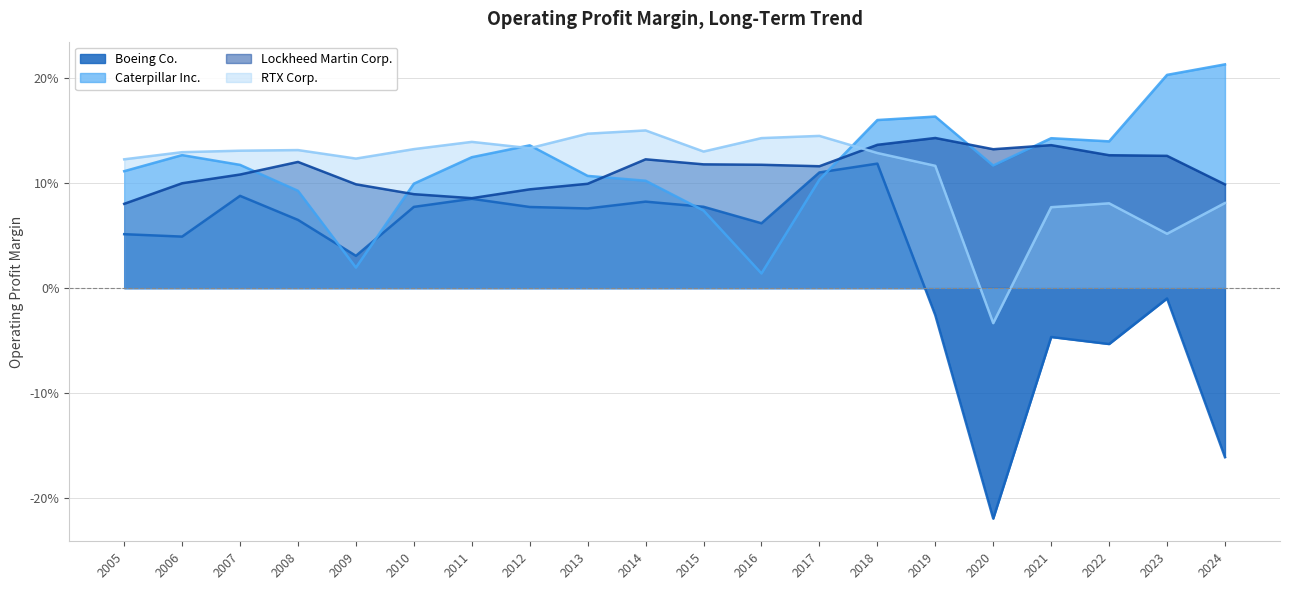

Which series has the widest spread of values?

Boeing Co.